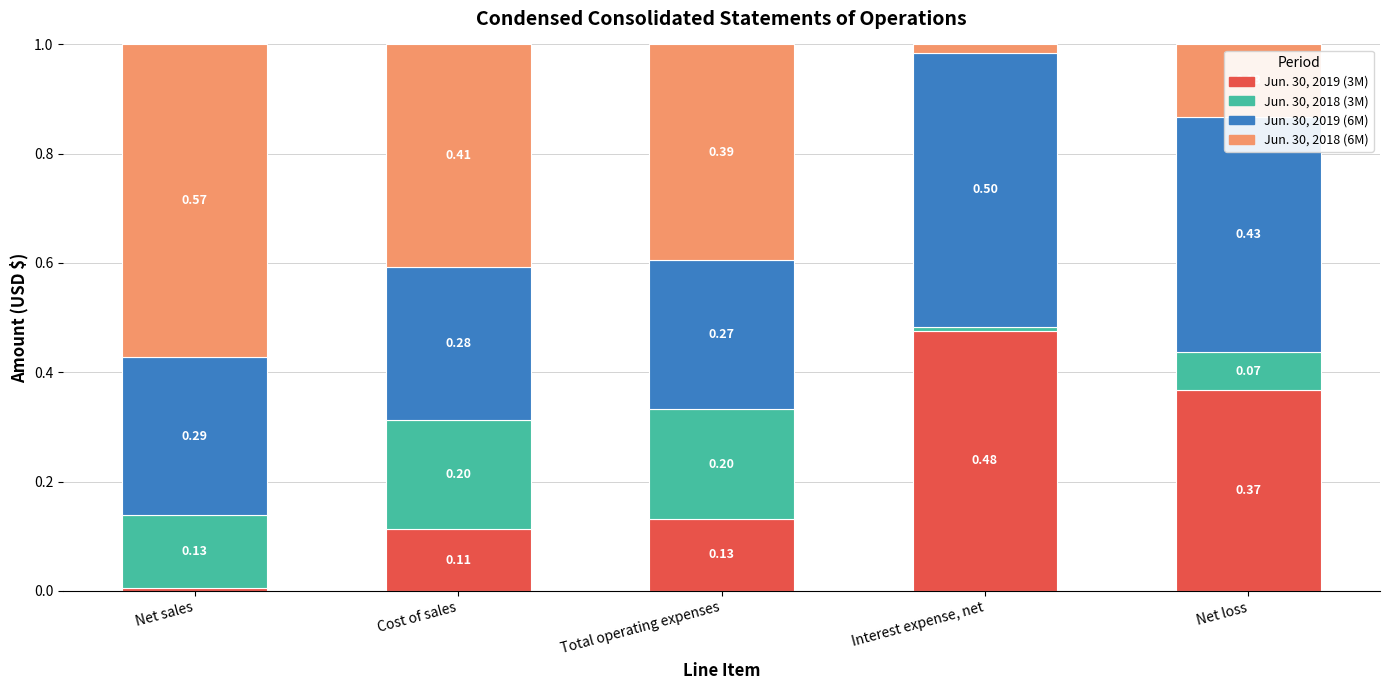

Which category has the highest value in the Jun. 30, 2019 (3M) series?

Interest expense, net